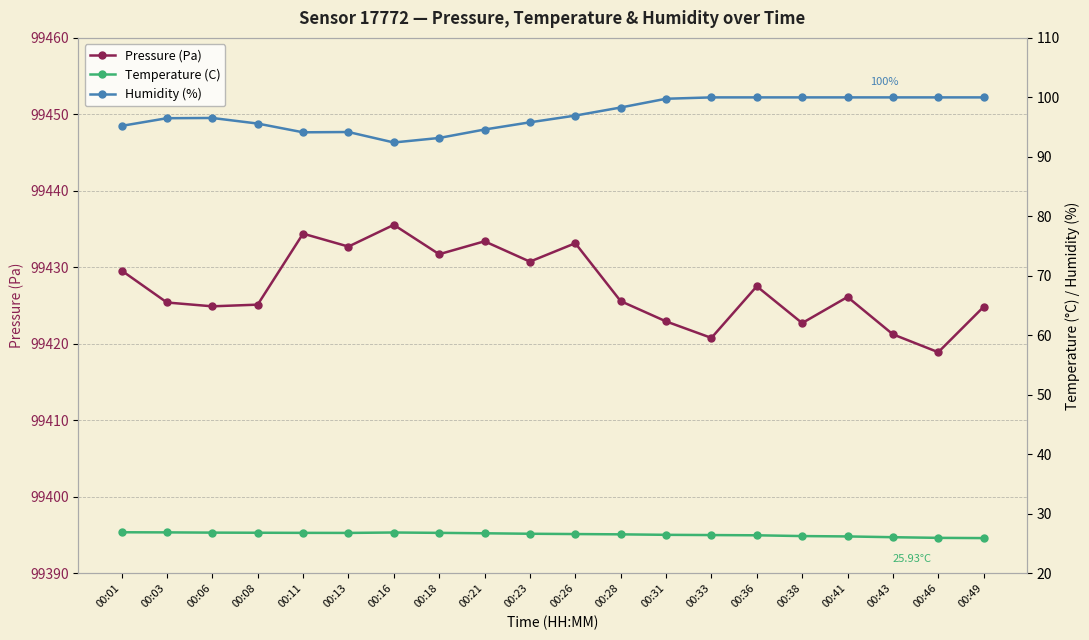

Reading right to left, transcribe all the data shown in this chart.

Pressure (Pa): 00:49=99424.8	00:46=99418.9	00:43=99421.2	00:41=99426.1	00:38=99422.7	00:36=99427.5	00:33=99420.8	00:31=99422.9	00:28=99425.6	00:26=99433.2	00:23=99430.8	00:21=99433.4	00:18=99431.7	00:16=99435.6	00:13=99432.7	00:11=99434.4	00:08=99425.1	00:06=99424.9	00:03=99425.4	00:01=99429.6
Temperature (C): 00:49=25.9	00:46=26.0	00:43=26.1	00:41=26.2	00:38=26.3	00:36=26.4	00:33=26.4	00:31=26.5	00:28=26.6	00:26=26.6	00:23=26.7	00:21=26.7	00:18=26.8	00:16=26.9	00:13=26.8	00:11=26.8	00:08=26.8	00:06=26.9	00:03=26.9	00:01=26.9
Humidity (%): 00:49=100.0	00:46=100.0	00:43=100.0	00:41=100.0	00:38=100.0	00:36=100.0	00:33=100.0	00:31=99.8	00:28=98.3	00:26=96.9	00:23=95.8	00:21=94.6	00:18=93.2	00:16=92.4	00:13=94.2	00:11=94.1	00:08=95.6	00:06=96.5	00:03=96.5	00:01=95.2